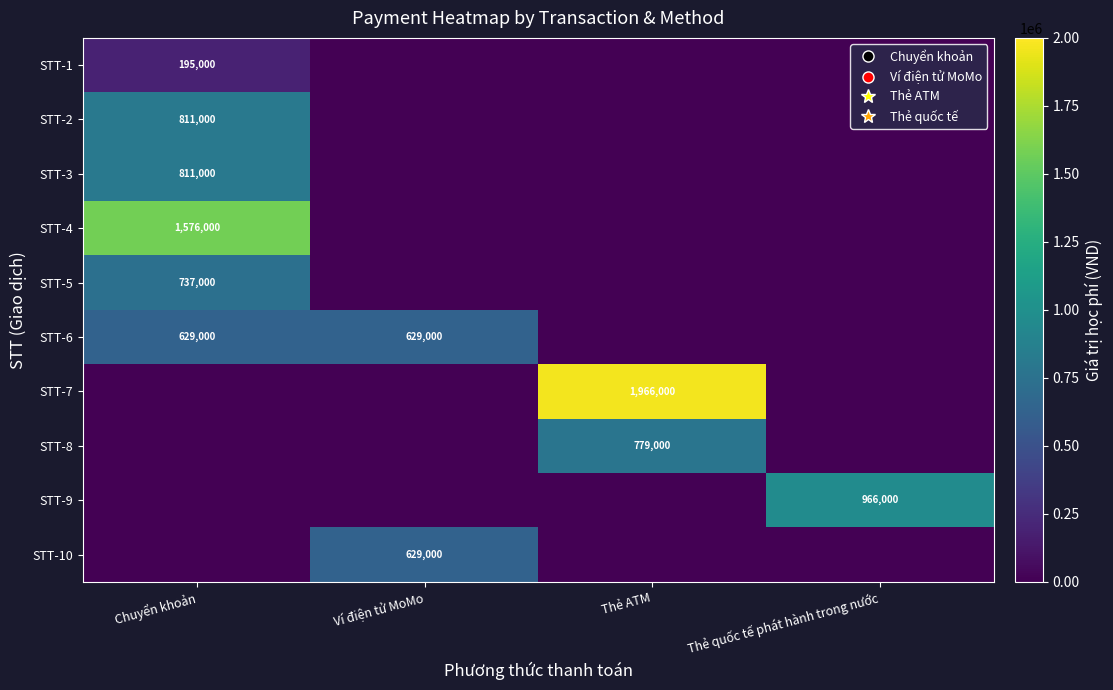

The value of STT-1 at Chuyển khoản is 109609. True or false?

False